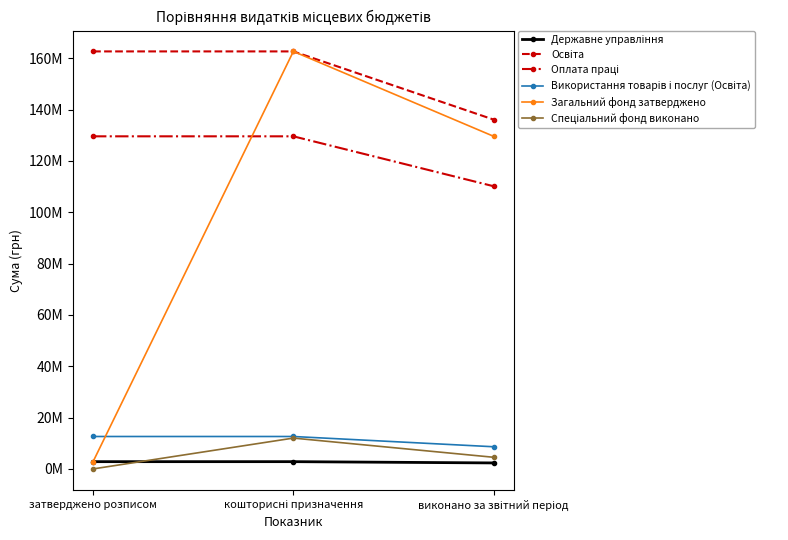

What is the label of the 1st point from the left?

затверджено розписом